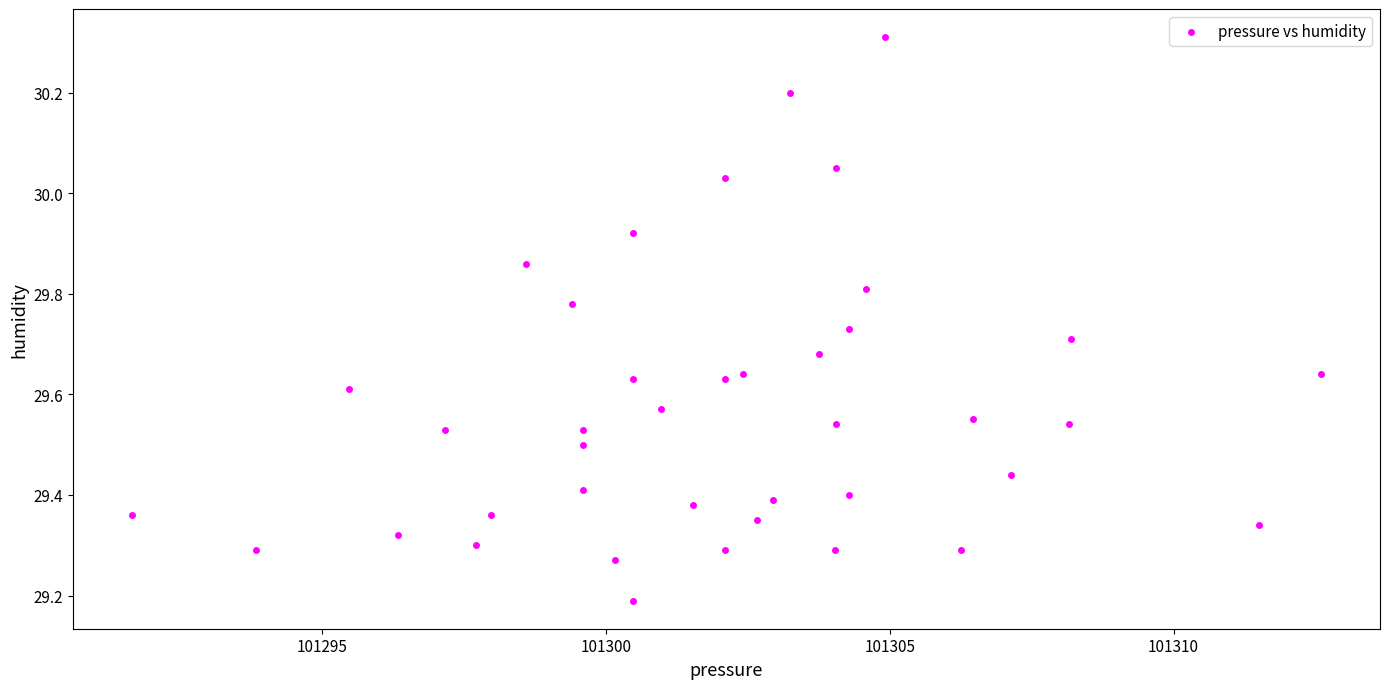

What is the range of Y values (max minus min)?

1.1